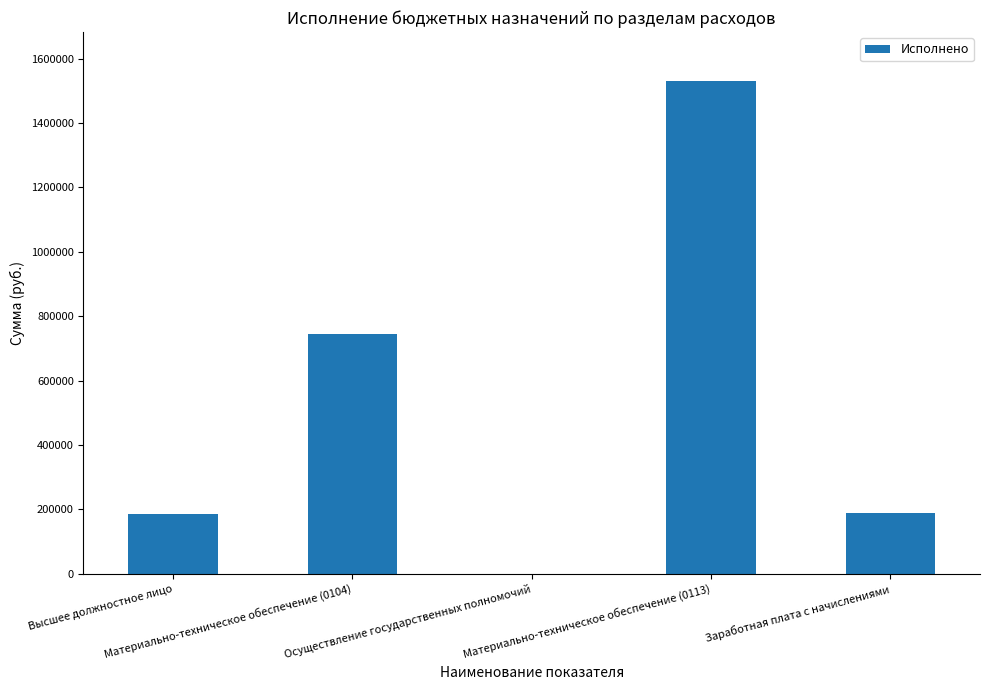

What is the greatest value displayed?

1529438.8